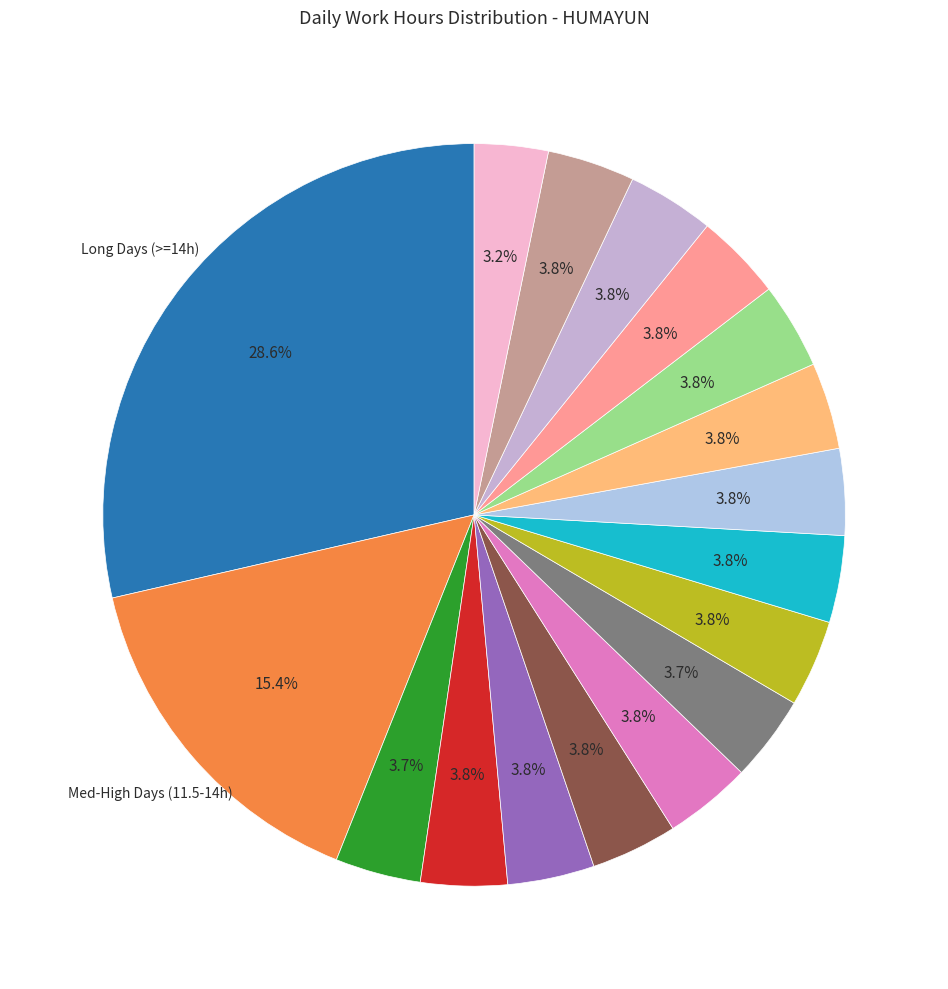

Does any single category account for the majority?

No